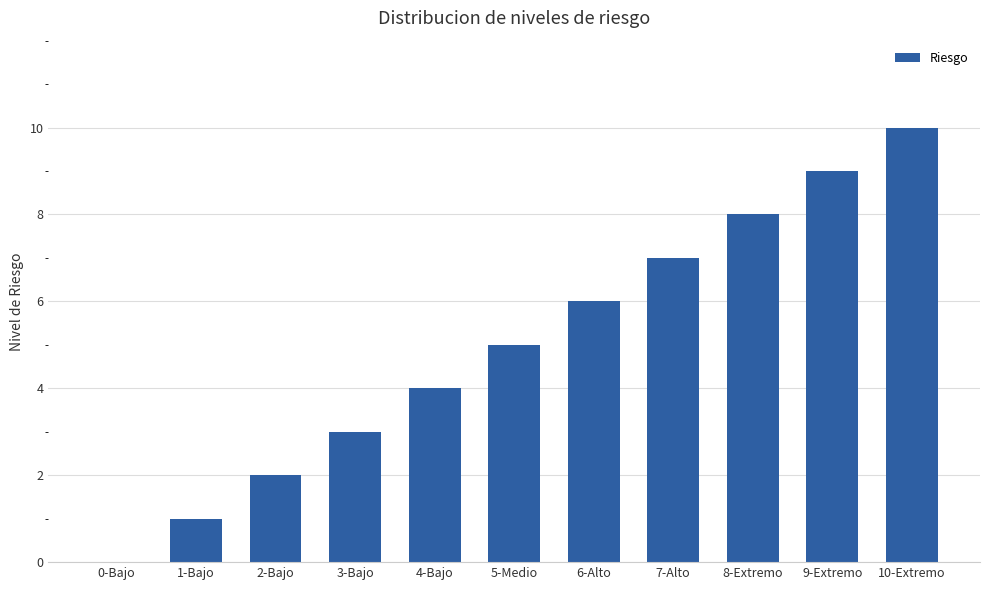

Reading left to right, list all the values displayed in this chart.

0	1	2	3	4	5	6	7	8	9	10